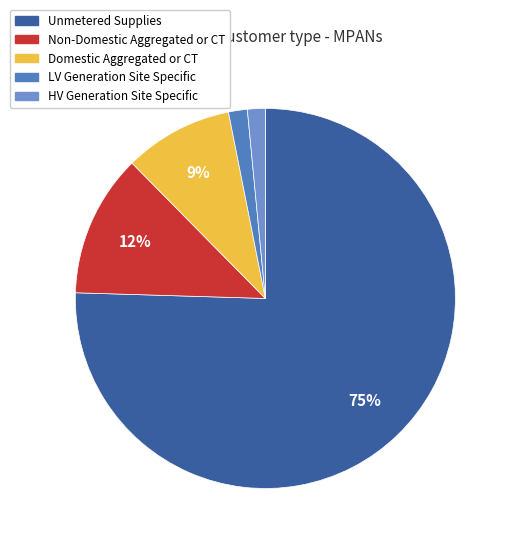

How many slices are in this pie chart?

5